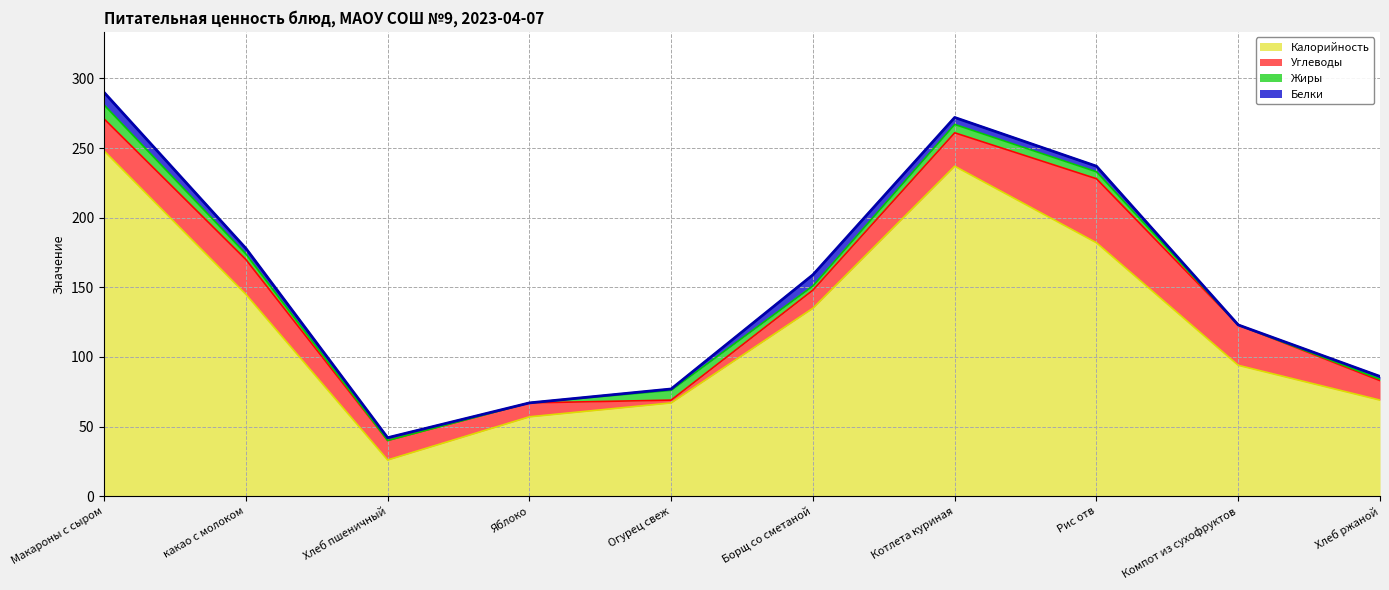

What is the label of the 7th point from the right?

Яблоко